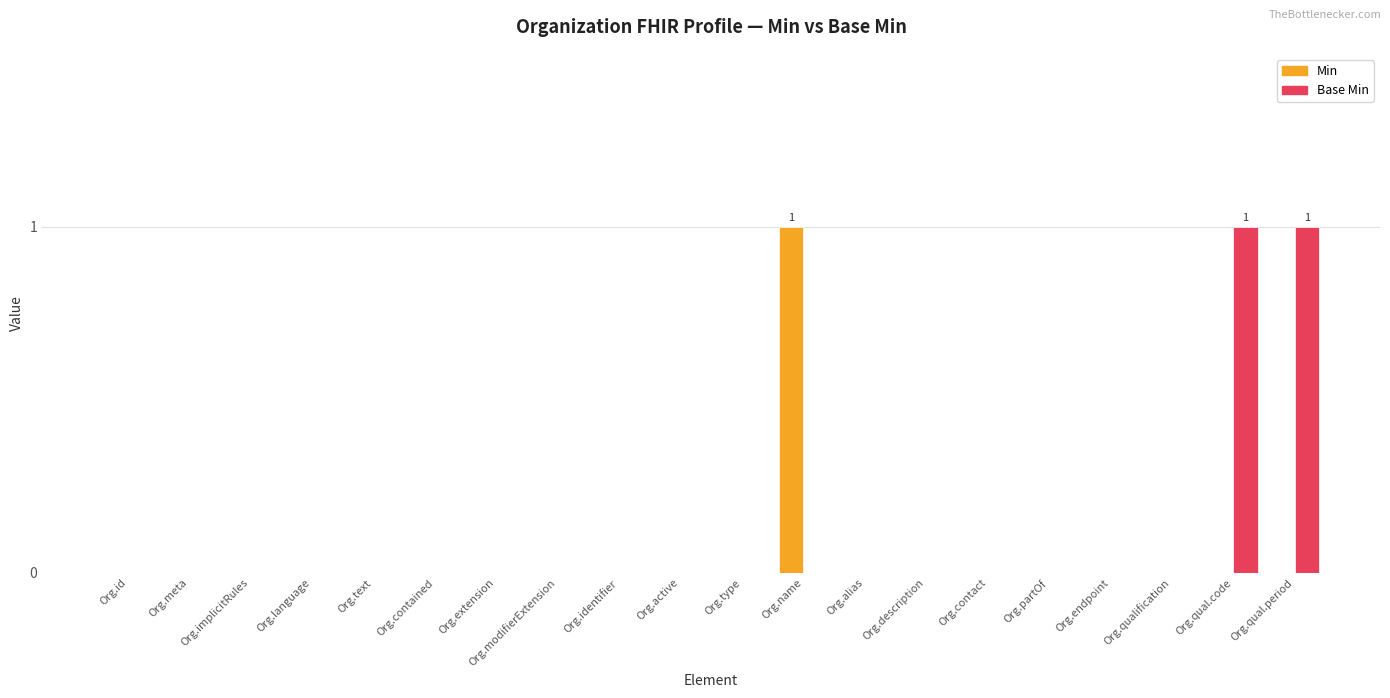

How many groups of bars are there?

20